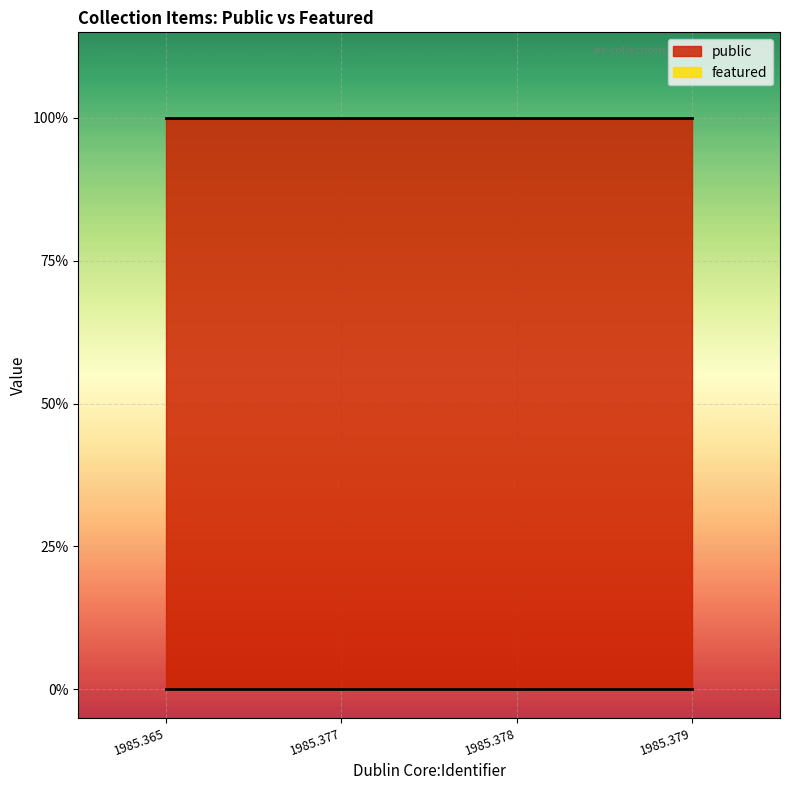

Is the value of featured at 1985.378 greater than the value of public at 1985.378?

No